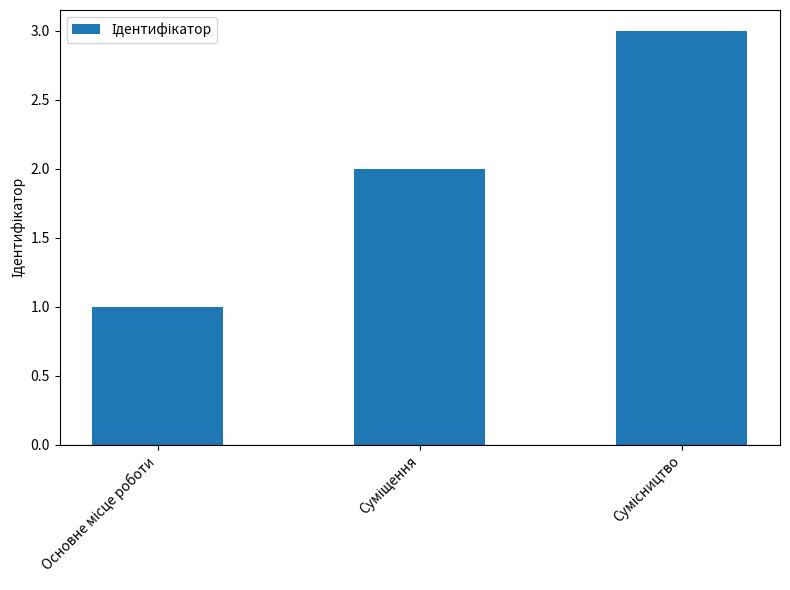

What is the greatest value displayed?

3